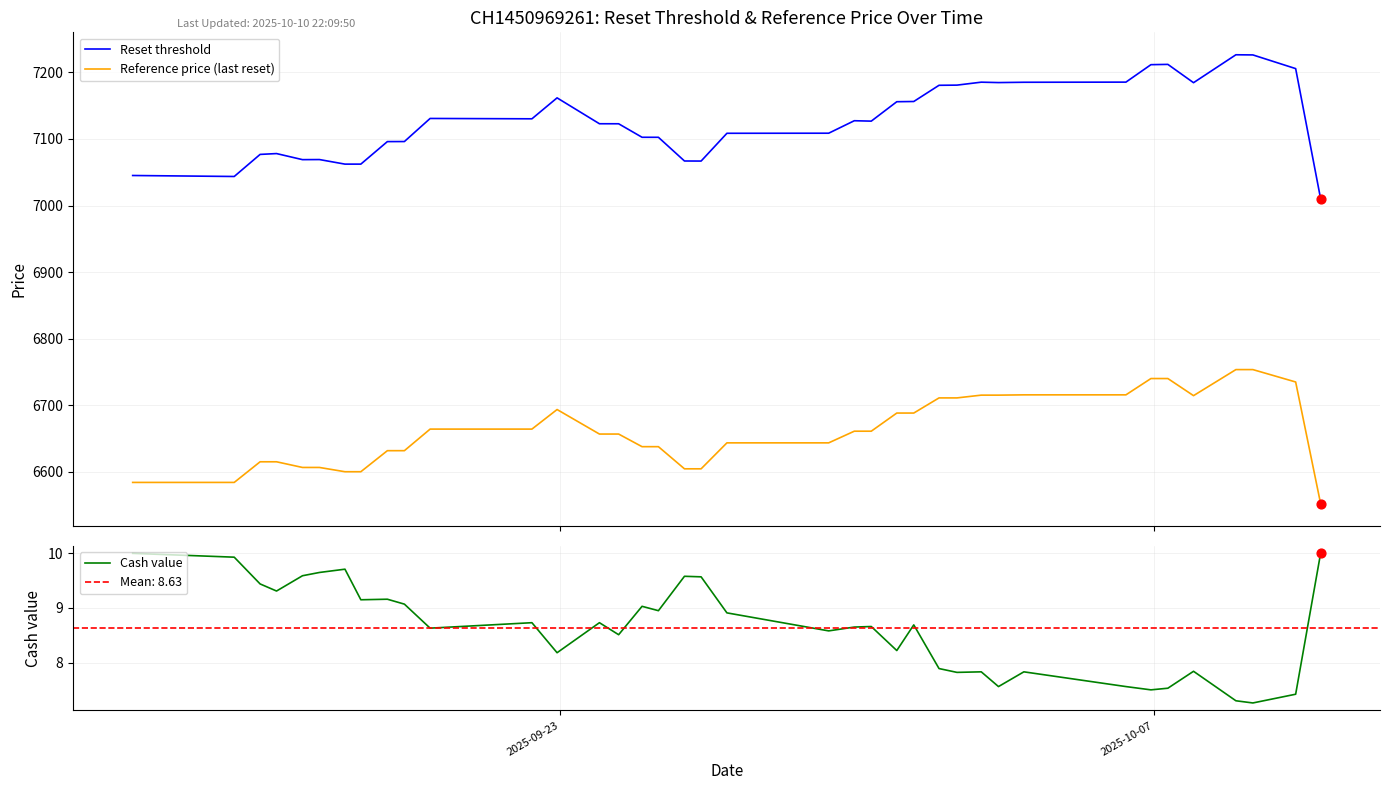

True or false: Reference price (last reset) and Reset threshold intersect in this chart.

False